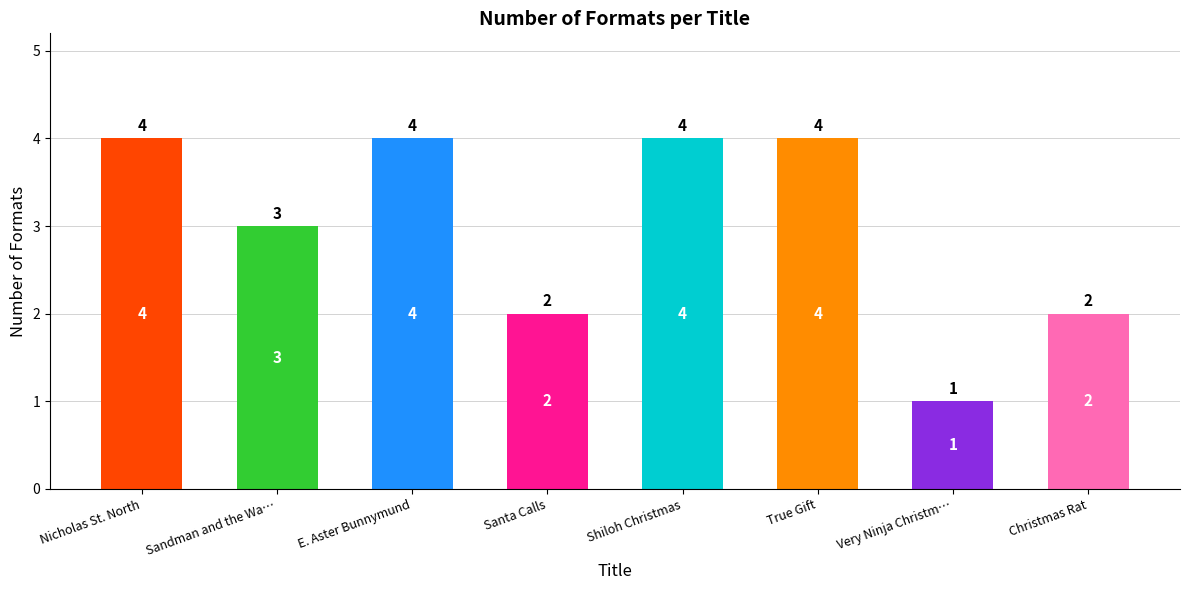

Is it true that the value at E. Aster Bunnymund is 5?

False